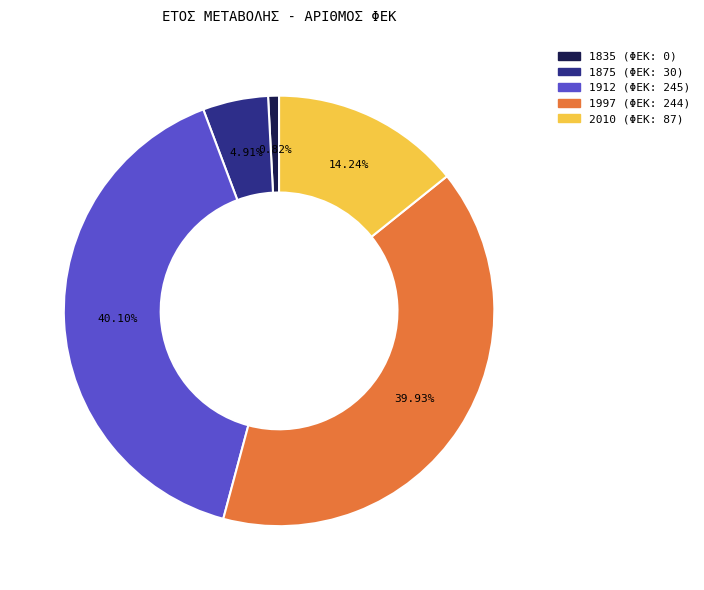

How many segments does this pie chart have?

5